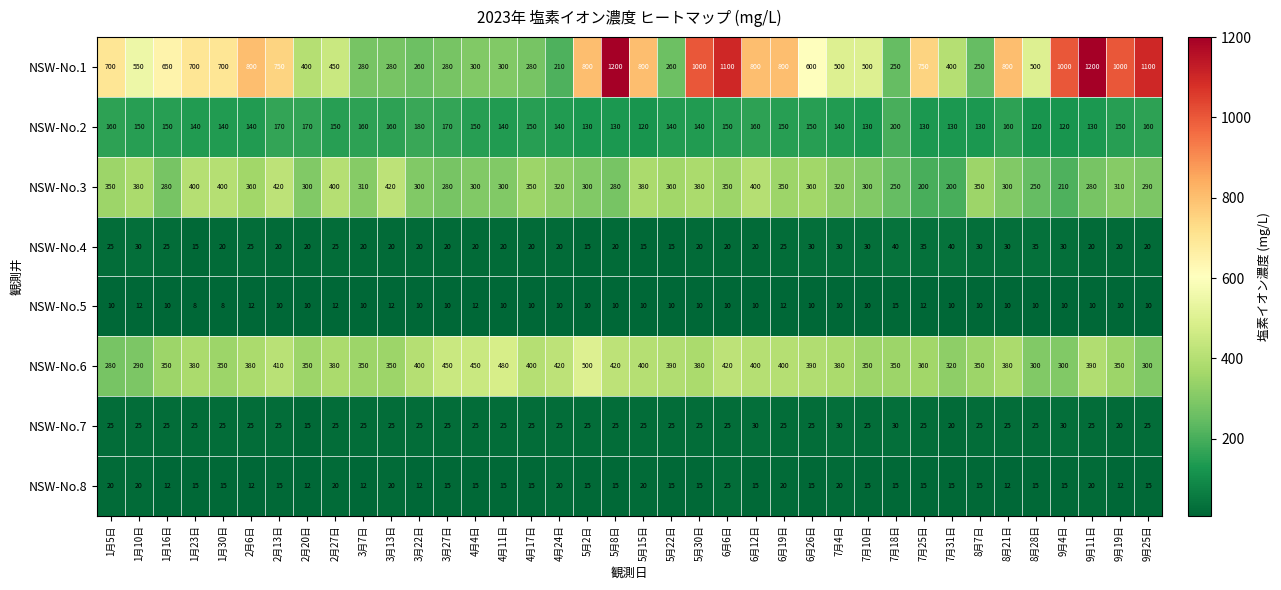

Between 2月27日 and 5月8日, which series saw the biggest shift?

NSW-No.1